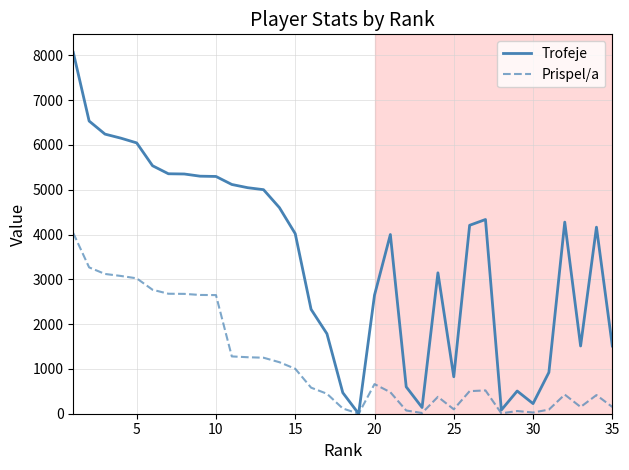

What is the sum of all Trofeje values?

121341